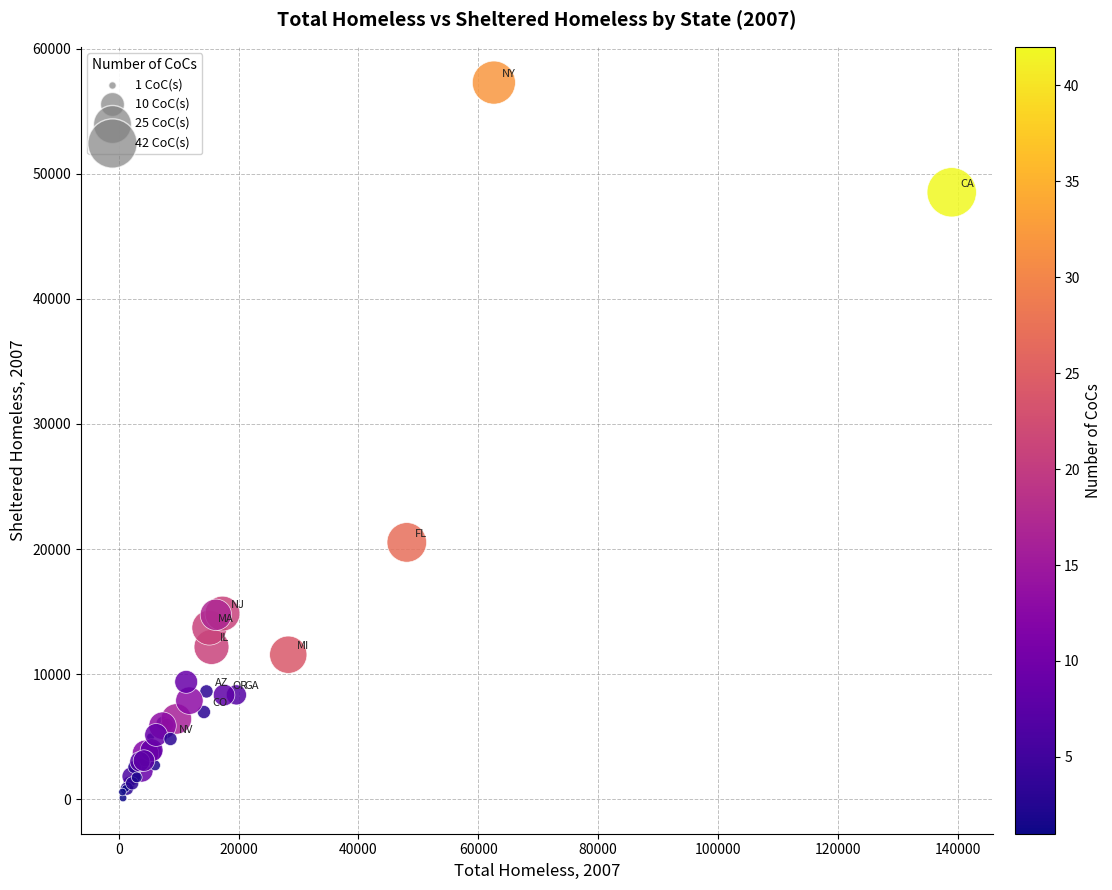

What Y value in the scatter plot is closest to 28692?

20529